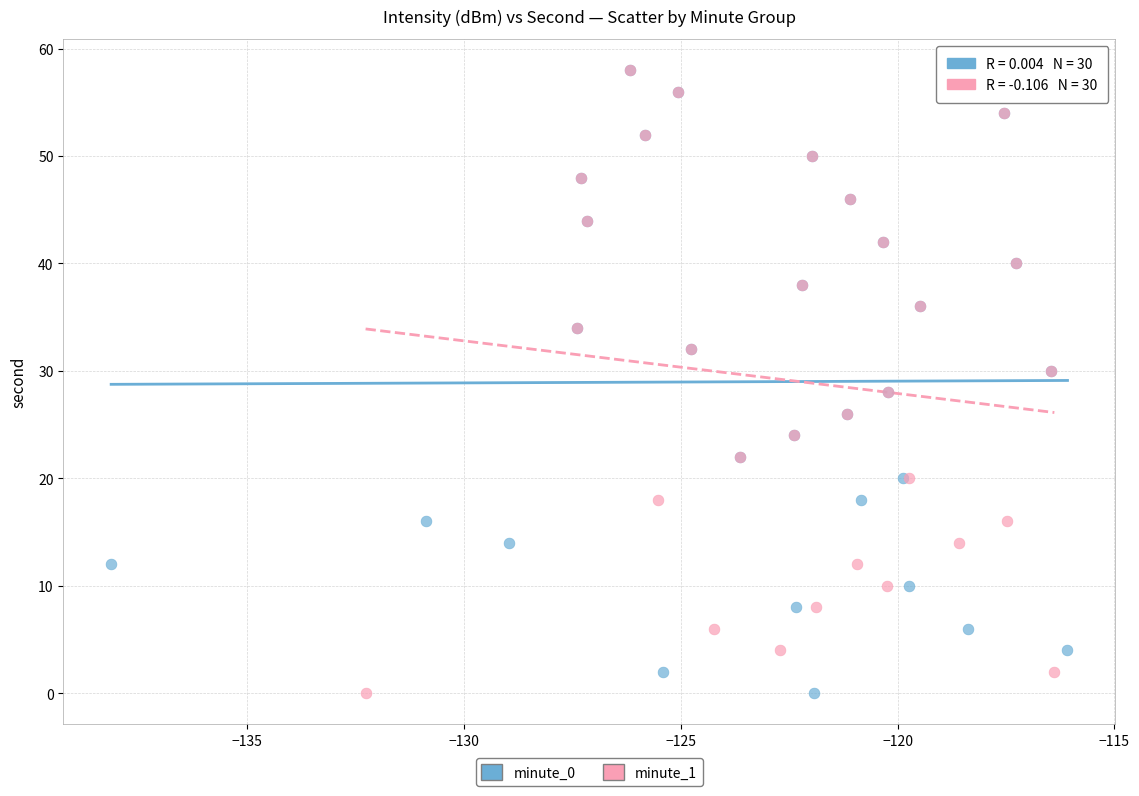

What are all the series names shown in the legend?

minute_0, minute_1